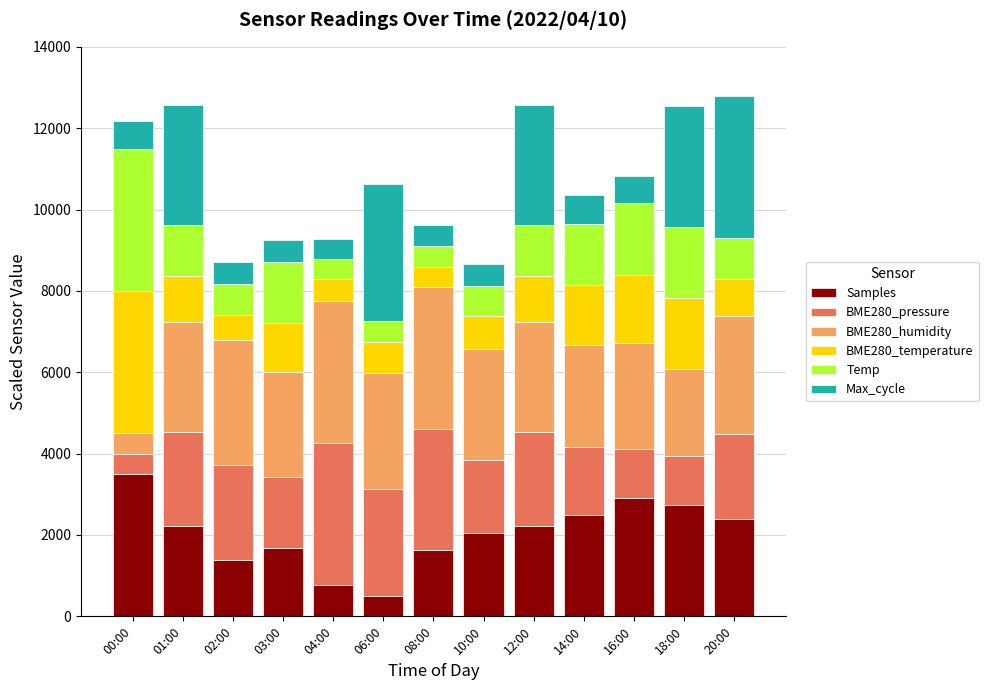

The Samples series shows 2499.5 at 14:00. True or false?

True